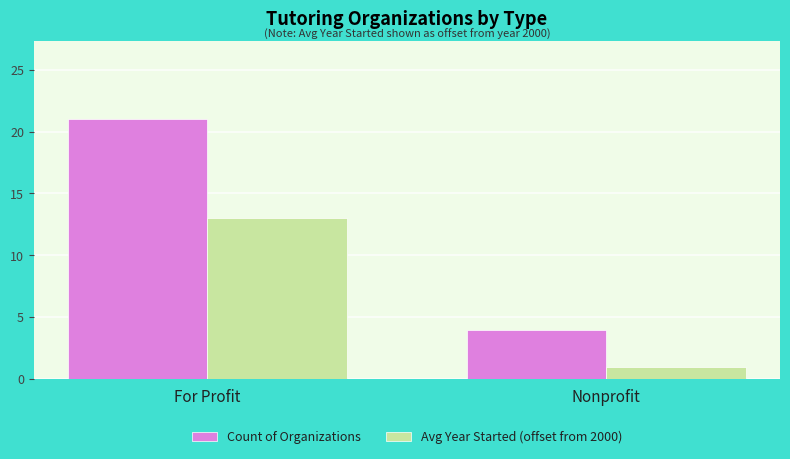

What position from the left is Nonprofit?

2